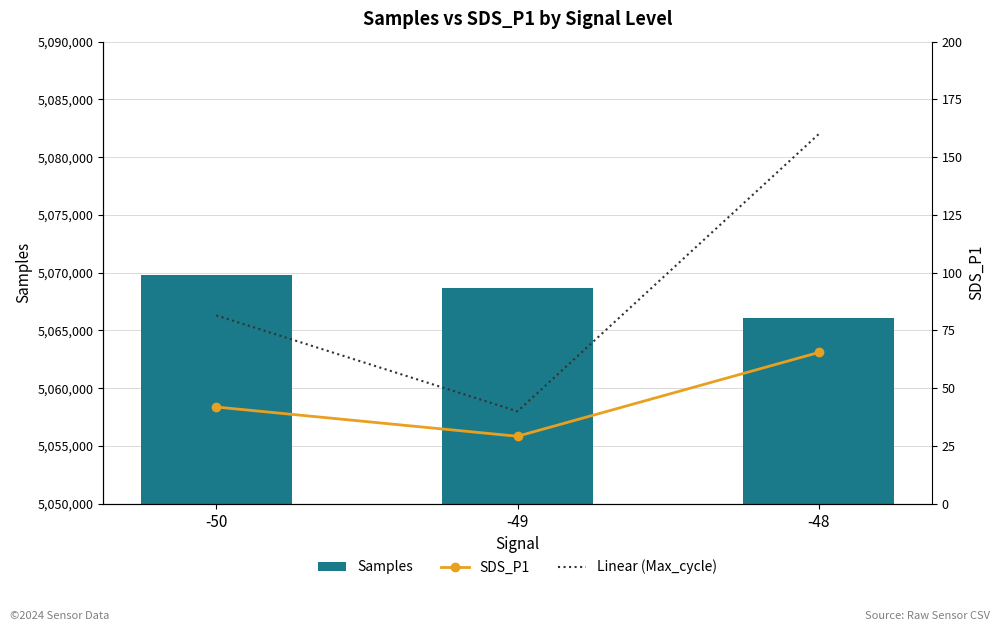

What value does the SDS_P1 series have at -48?

65.5